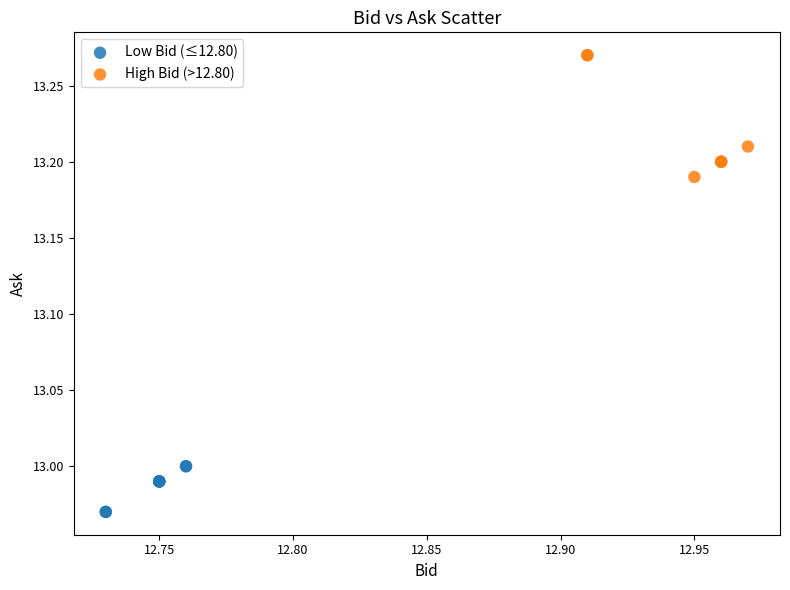

Which series contains the highest Y value?

High Bid (>12.80)